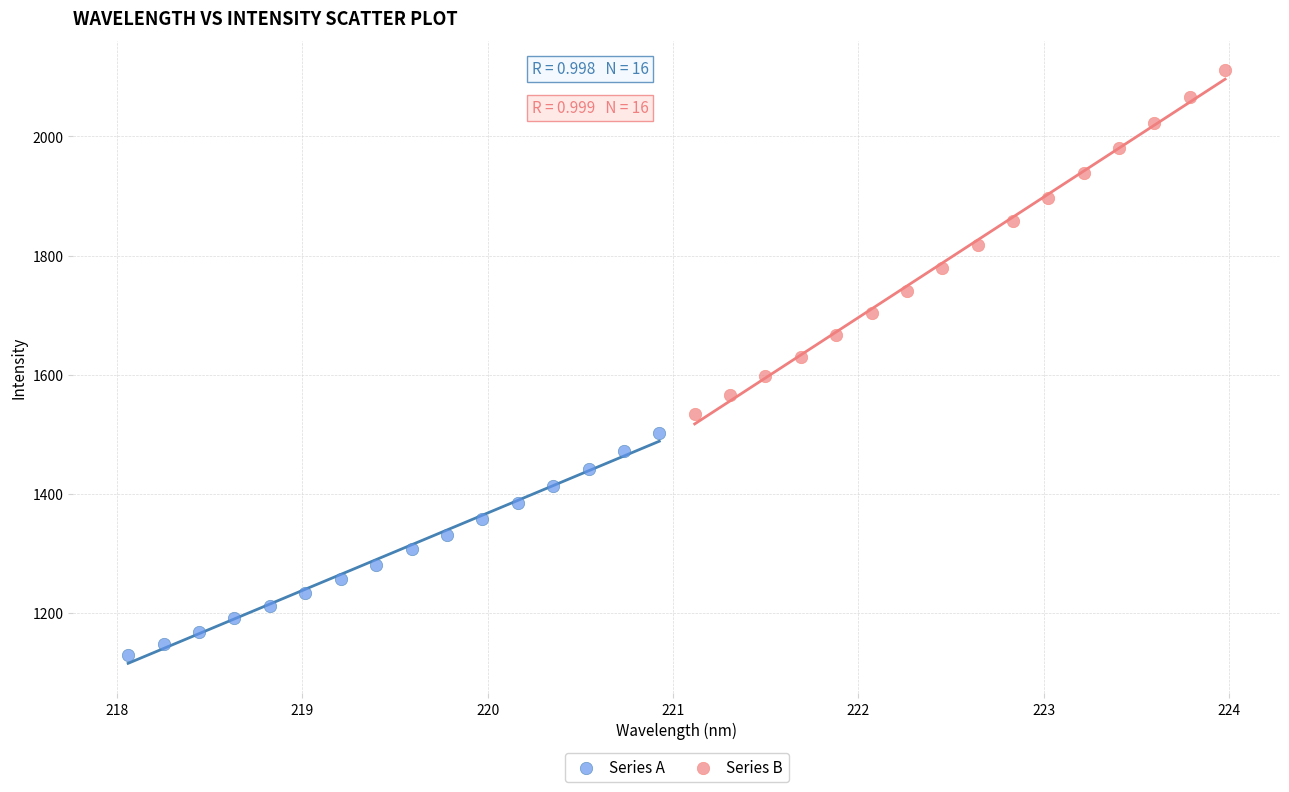

Which series contains the lowest Y value?

Series A